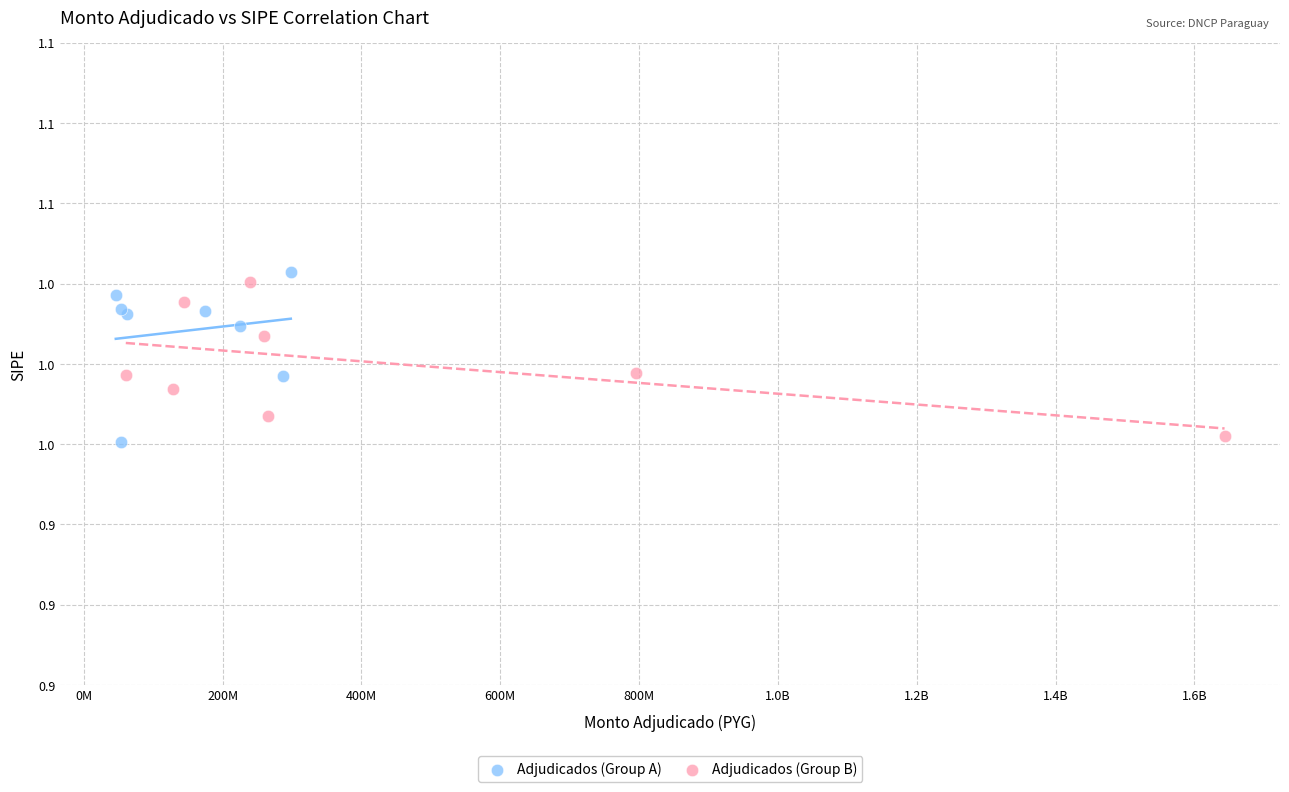

What are all the series names shown in the legend?

Adjudicados (Group A), Adjudicados (Group B)